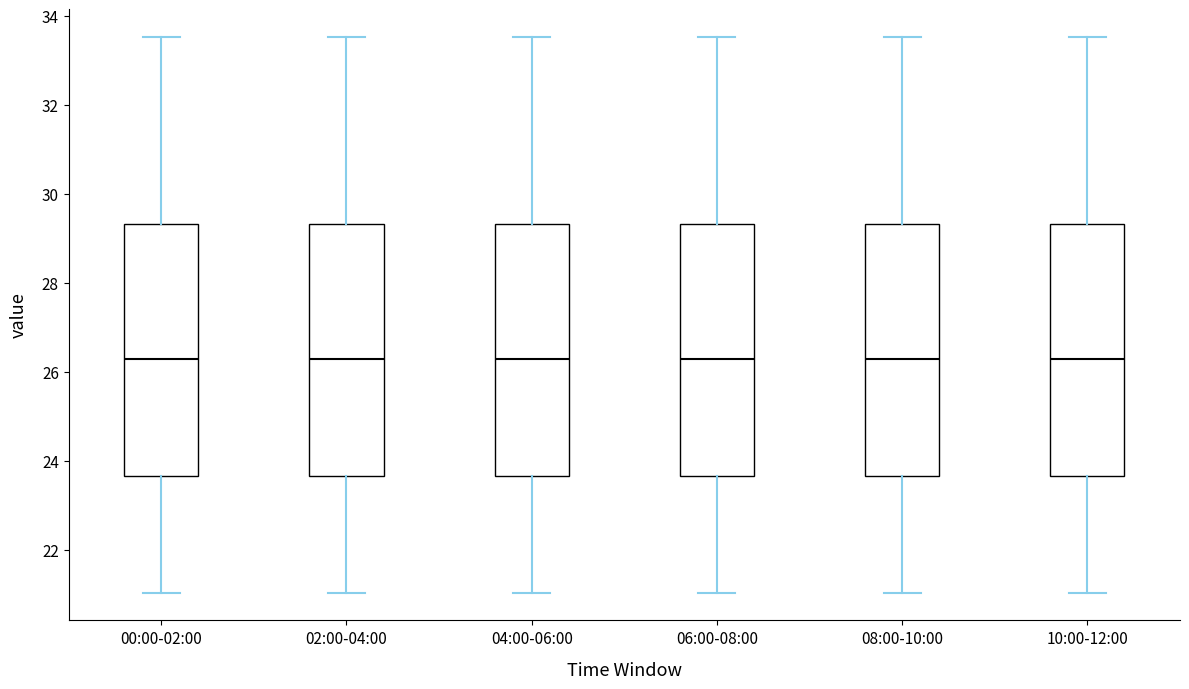

Reading left to right, transcribe this box plot: for each box, give where its median line is, the range the box spans, and where its two whiskers end, as read against the y-axis. The values are not printed on the chart, so give them approximately, as read against the axis.

00:00-02:00: median 26.2, box 23.6 to 29.4, whiskers 21.0 to 33.6
02:00-04:00: median 26.2, box 23.6 to 29.4, whiskers 21.0 to 33.6
04:00-06:00: median 26.2, box 23.6 to 29.4, whiskers 21.0 to 33.6
06:00-08:00: median 26.2, box 23.6 to 29.4, whiskers 21.0 to 33.6
08:00-10:00: median 26.2, box 23.6 to 29.4, whiskers 21.0 to 33.6
10:00-12:00: median 26.2, box 23.6 to 29.4, whiskers 21.0 to 33.6